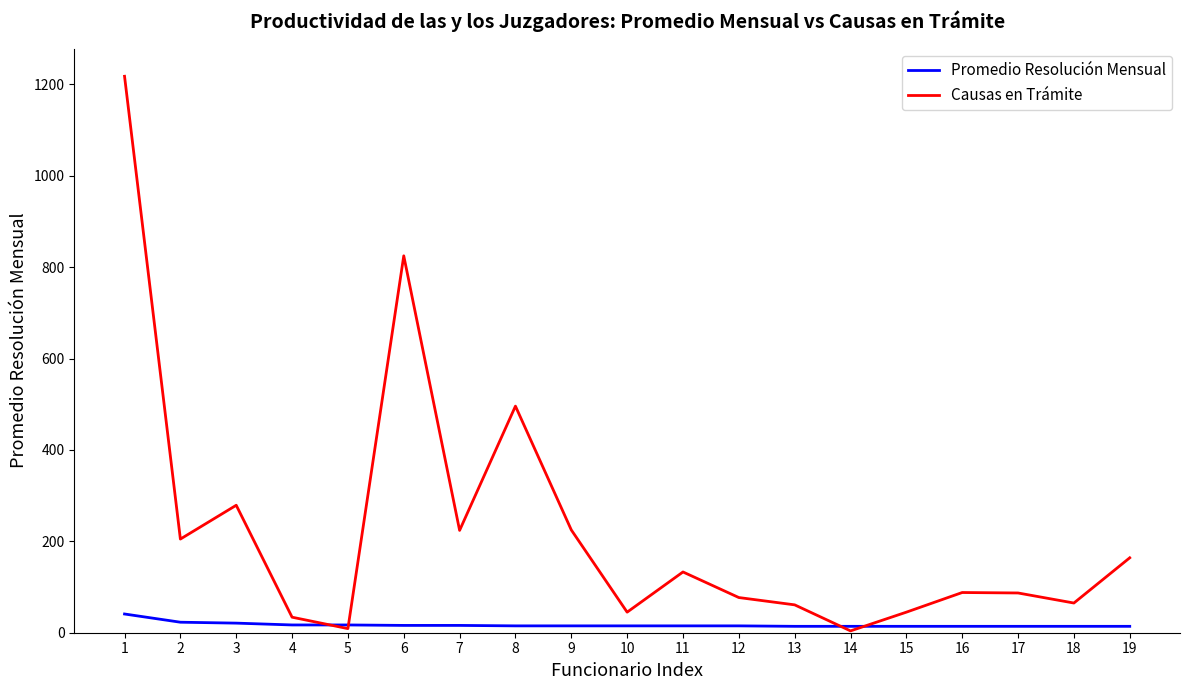

Which series has the largest total across all categories?

Causas en Trámite